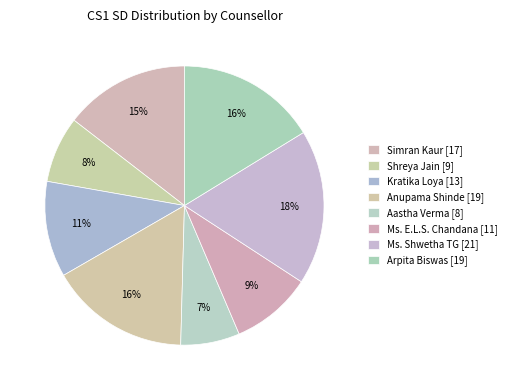

Is there a majority slice in this chart?

No